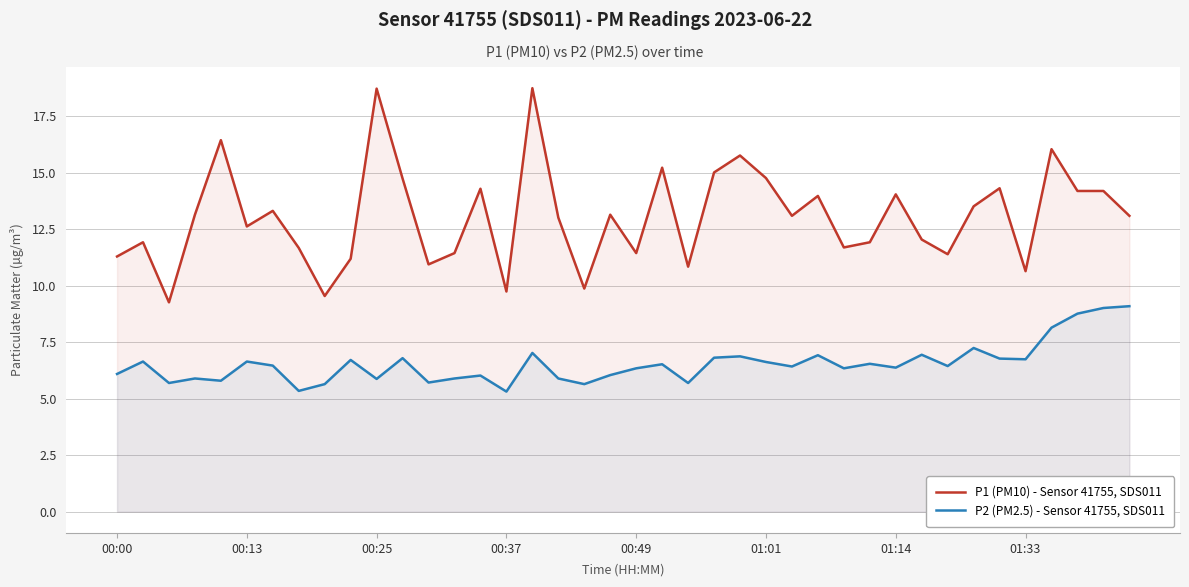

At 01:01, list the series in order from smallest to largest.

P2 (PM2.5) - Sensor 41755, SDS011, P1 (PM10) - Sensor 41755, SDS011